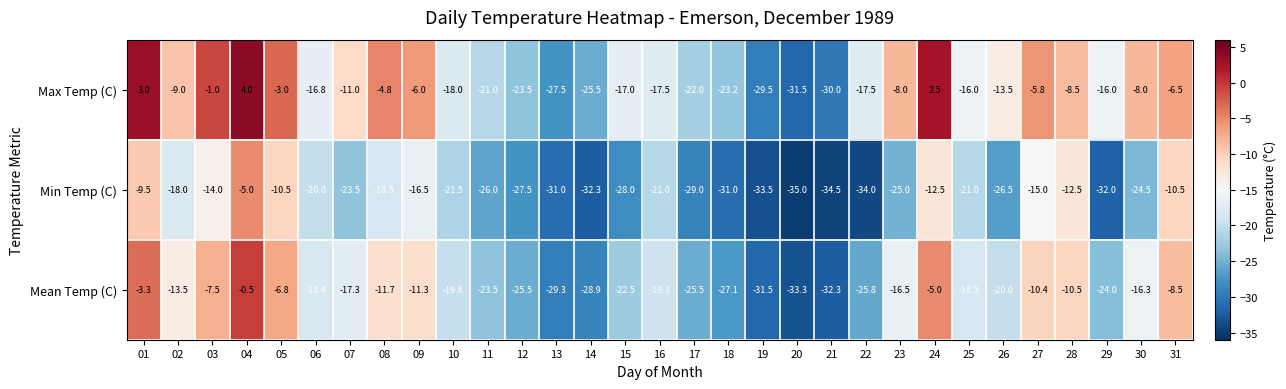

The Max Temp (C) series shows -16.0 at 25. True or false?

True